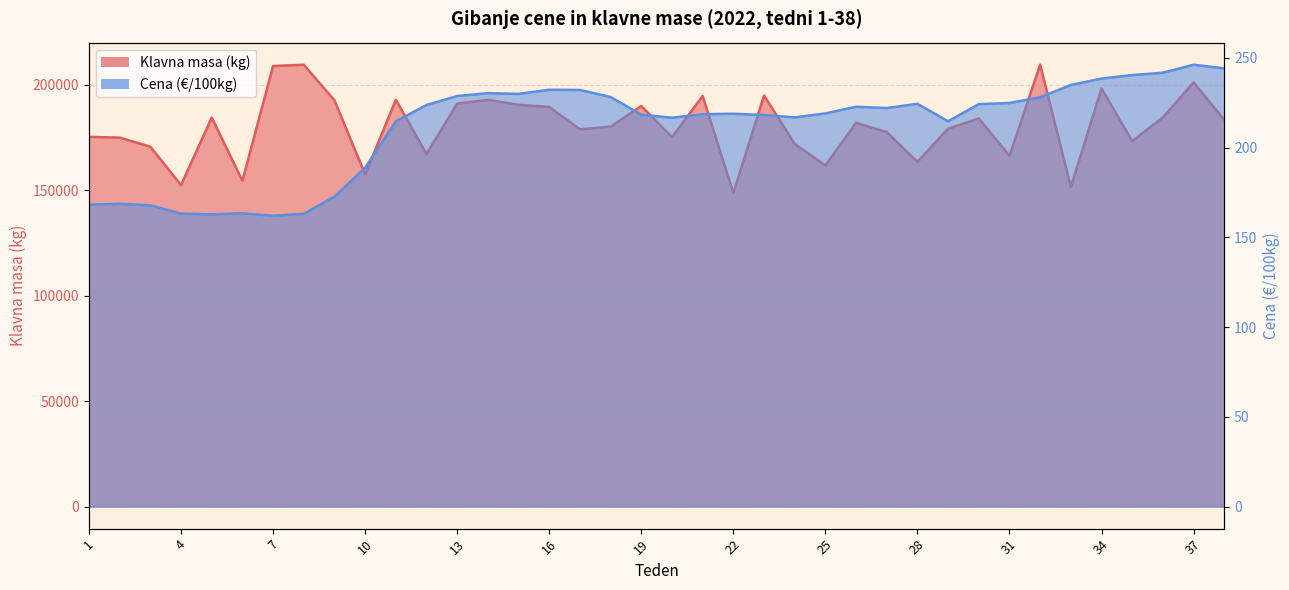

What is the value of the Cena (EUR/100kg) point at the 38th from the left?

244.2